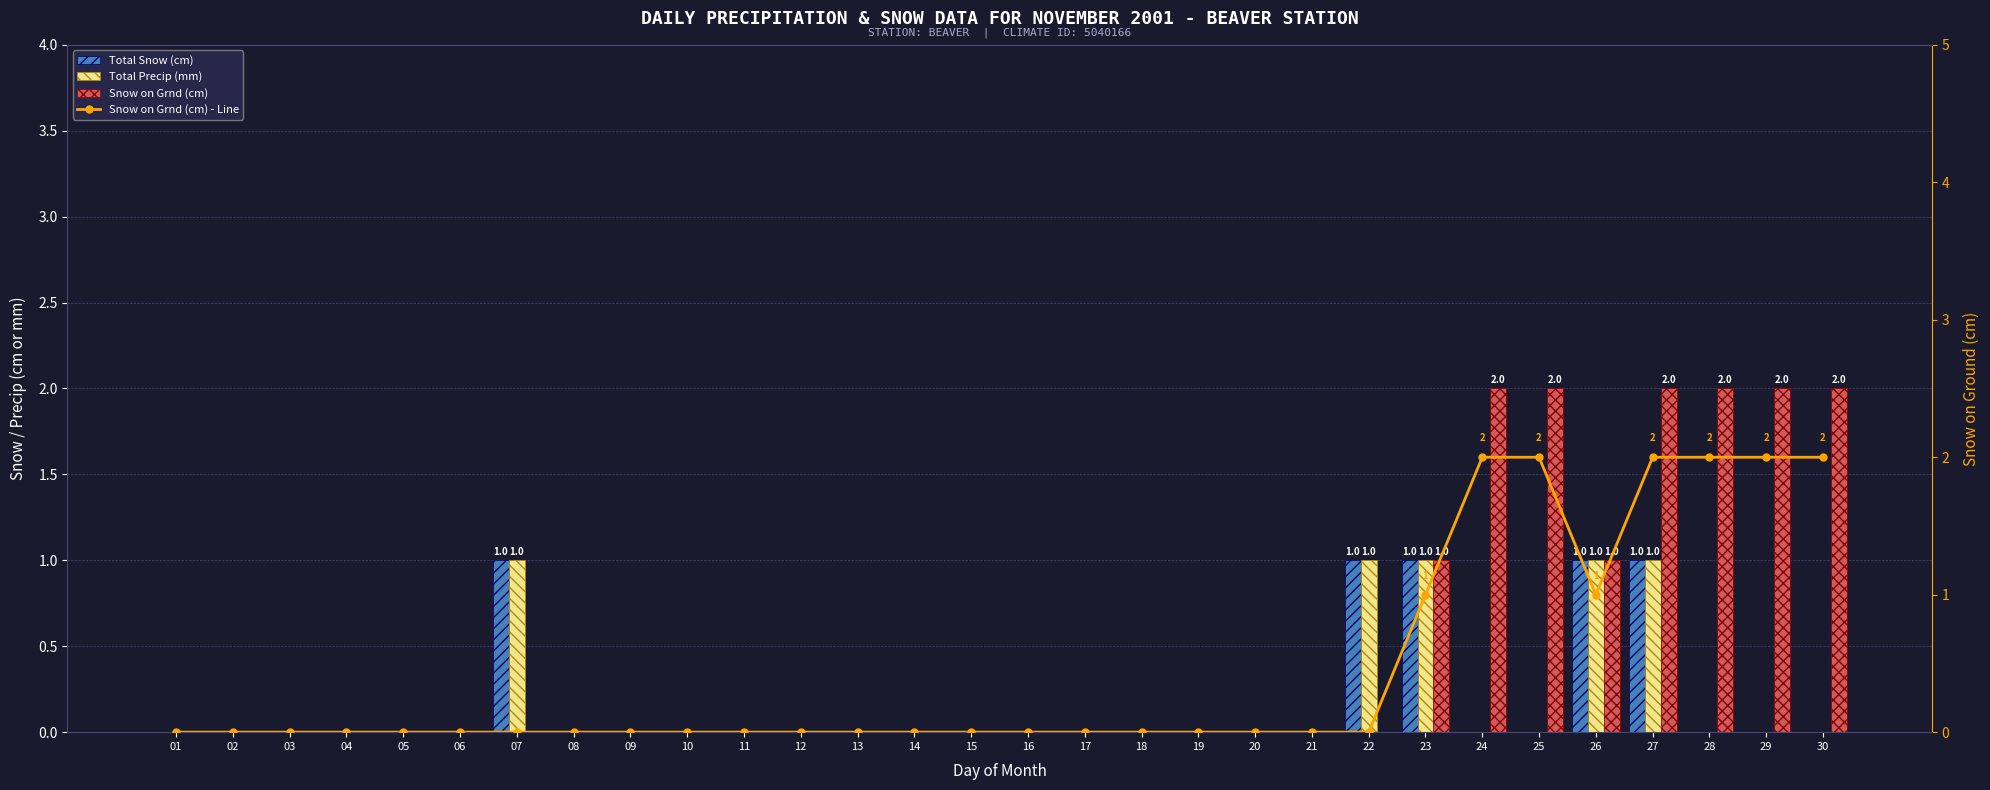

The value of Total Snow (cm) at 06 is 0. True or false?

True